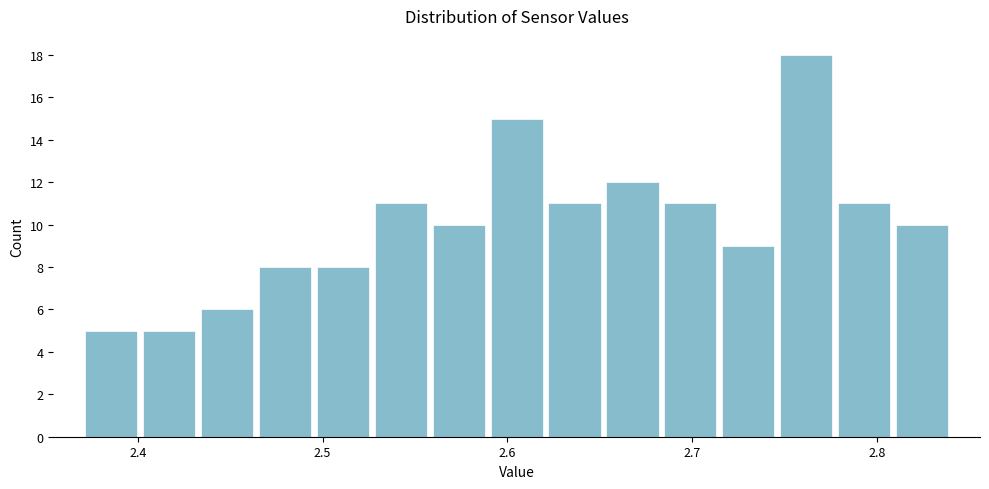

Read against the x-axis, roughly where is the centre of the tallest bar?

2.76